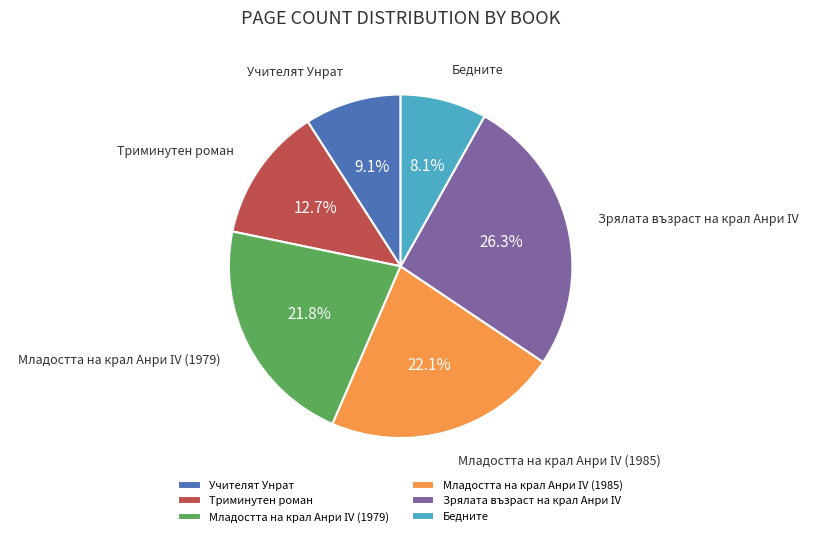

To the nearest percent, what is the difference between the largest and smallest slice percentages?

18%